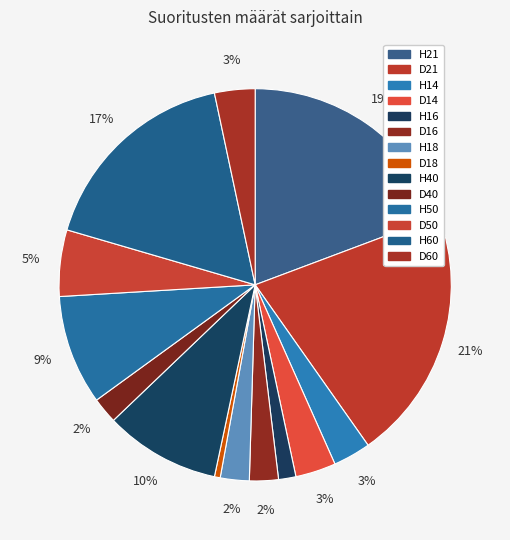

Approximately how many times larger is the value at D21 compared to D60?

6.3